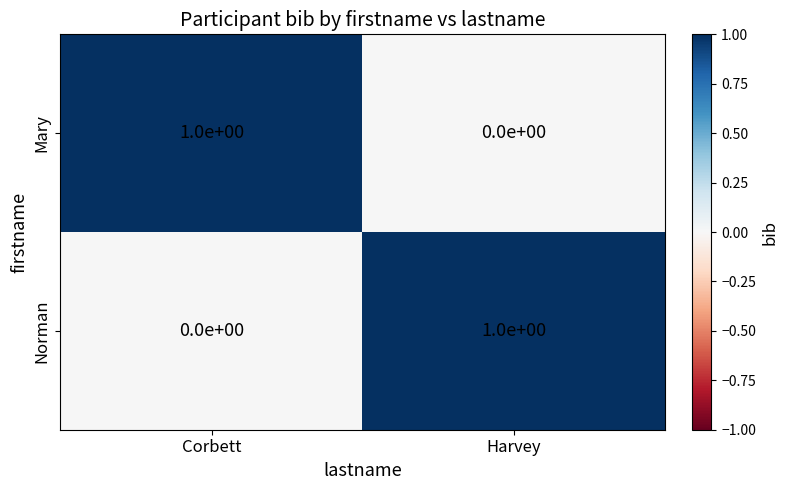

Reading left to right, what are all the values shown in this chart?

Mary: 1	0
Norman: 0	1